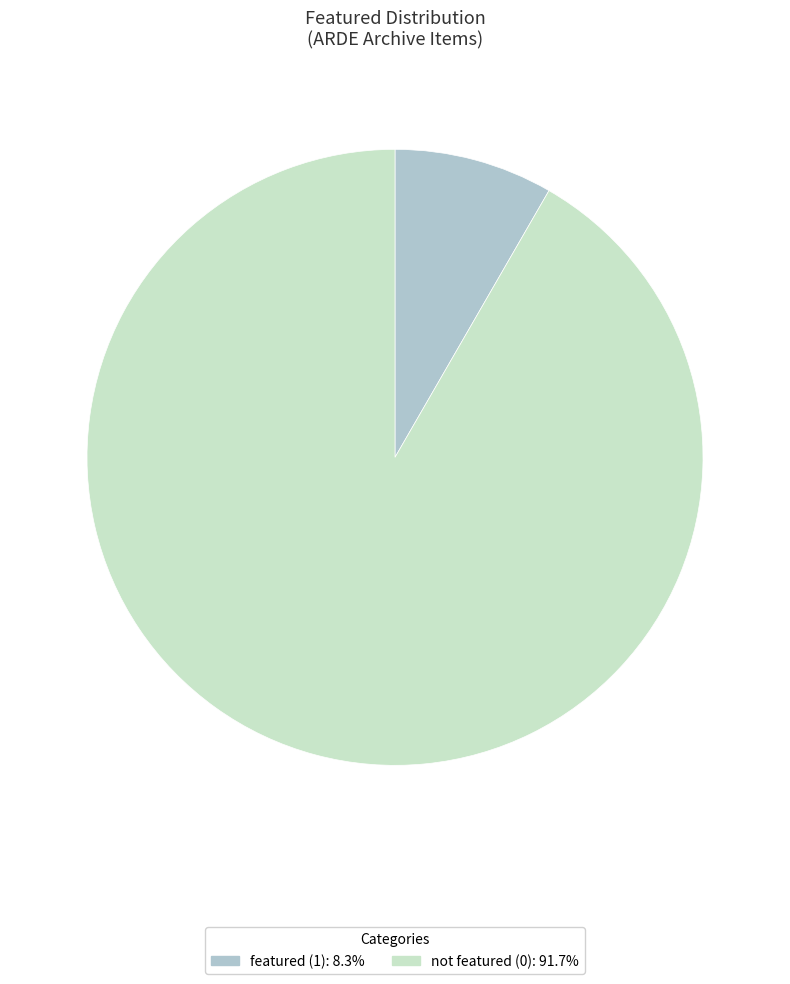

Does any single category account for the majority?

Yes